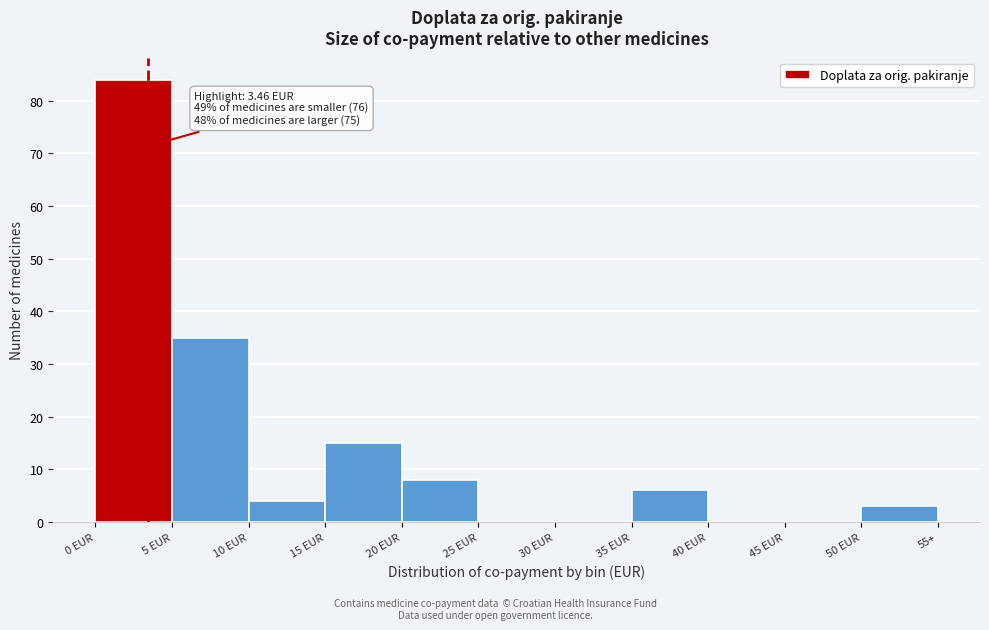

Reading right to left, extract all data points from this chart.

50 EUR=3	45 EUR=0	40 EUR=0	35 EUR=6	30 EUR=0	25 EUR=0	20 EUR=8	15 EUR=15	10 EUR=4	5 EUR=35	0 EUR=84